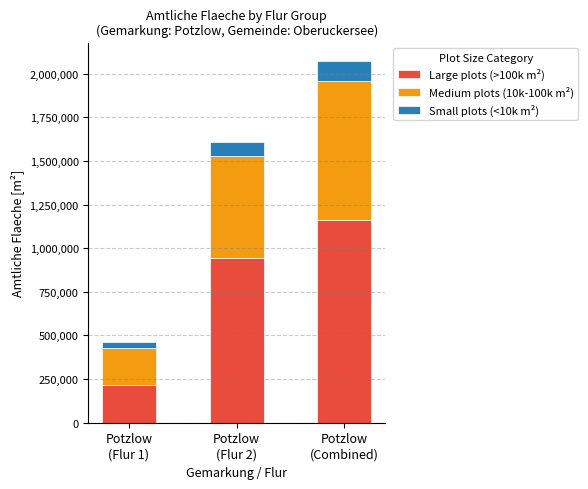

At which label is Large plots (>100k m²) closest to 688744?

Potzlow
(Flur 2)